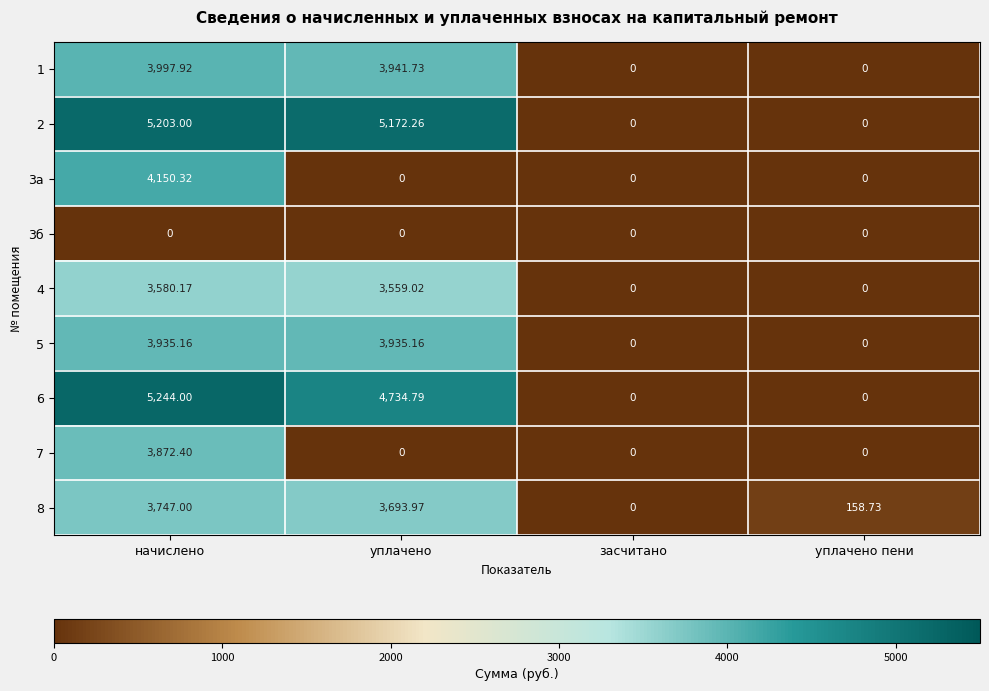

Where is 8 nearest to the value 1873?

уплачено пени